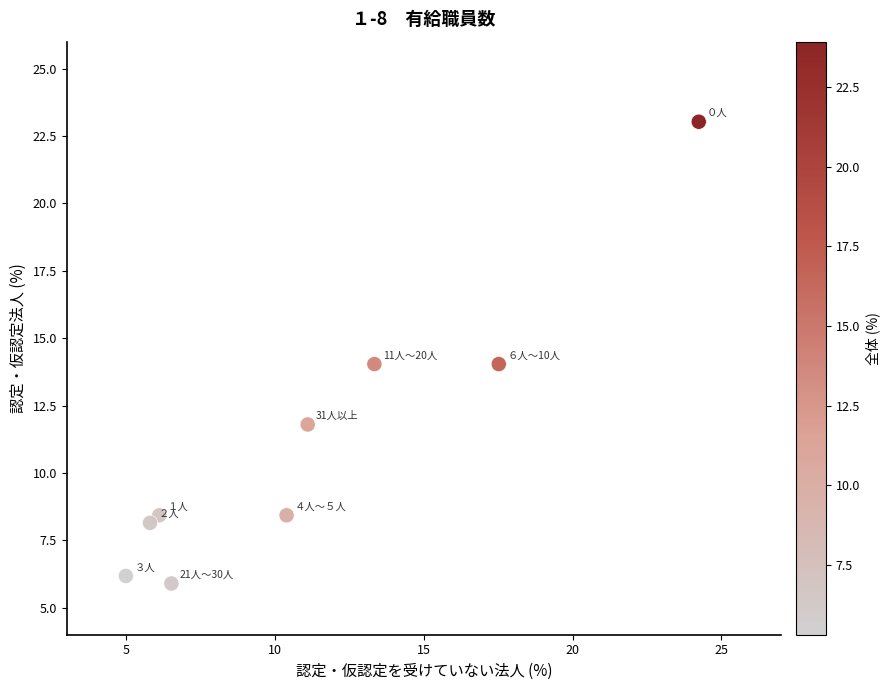

What is the average Y value?

11.1